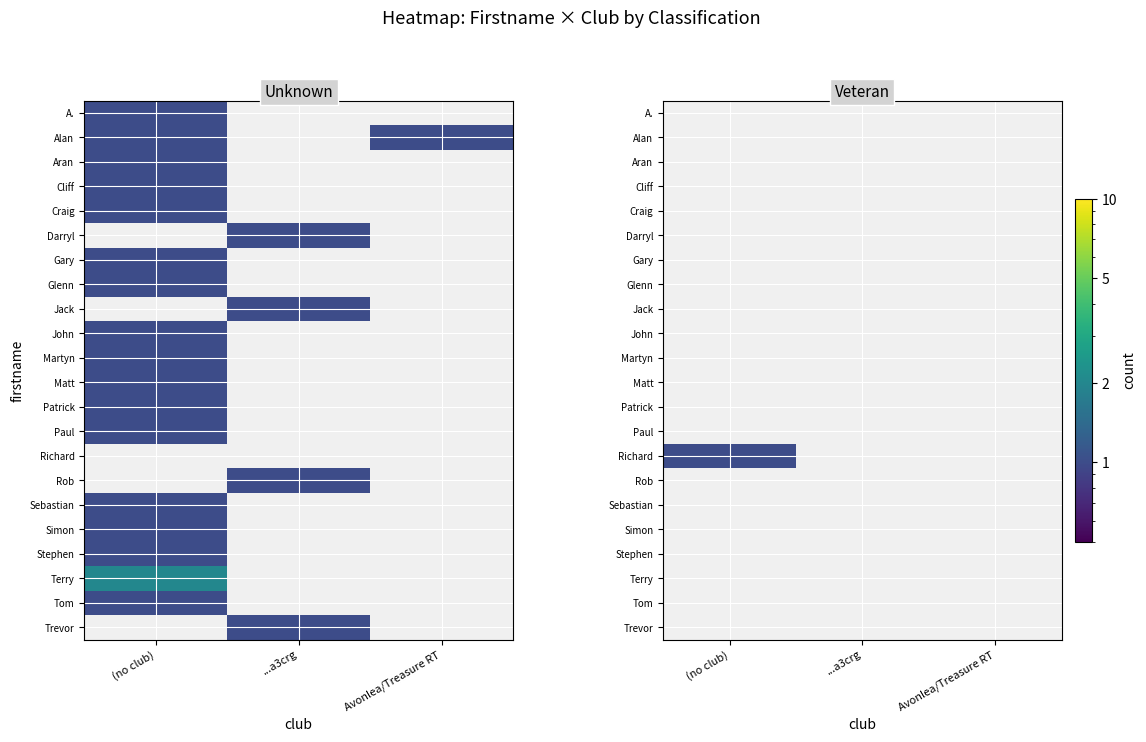

Between ...a3crg and Avonlea/Treasure RT, which is larger?

Avonlea/Treasure RT